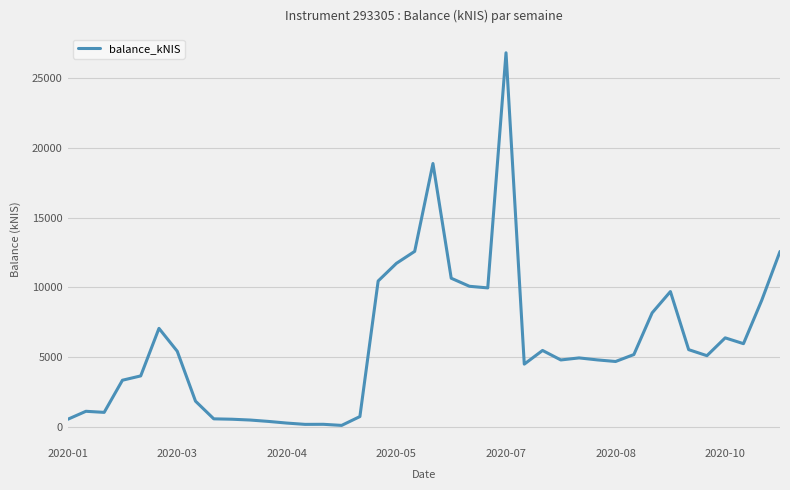

What is the maximum value shown in the chart?

26821.8